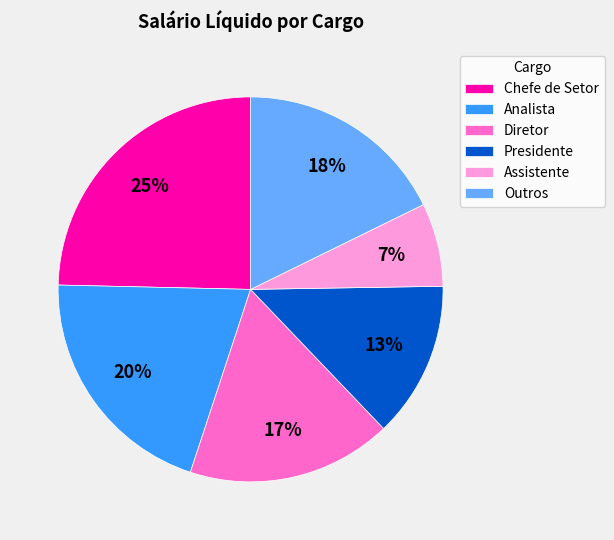

Is there any slice that represents more than half of the pie?

No